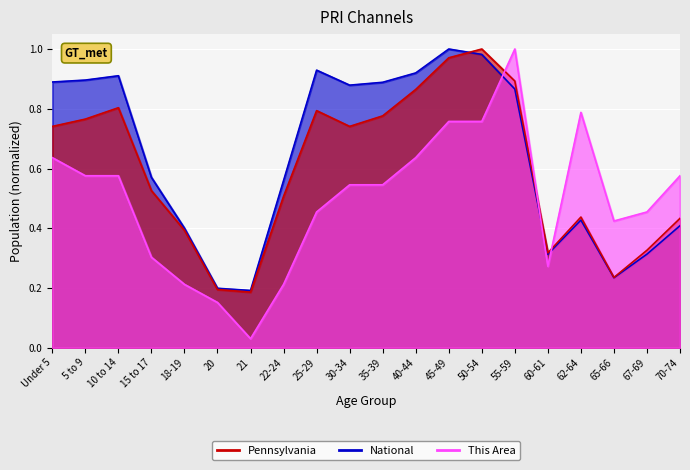

What is the sum of the Pennsylvania values at 70-74 and 55-59?

1.3